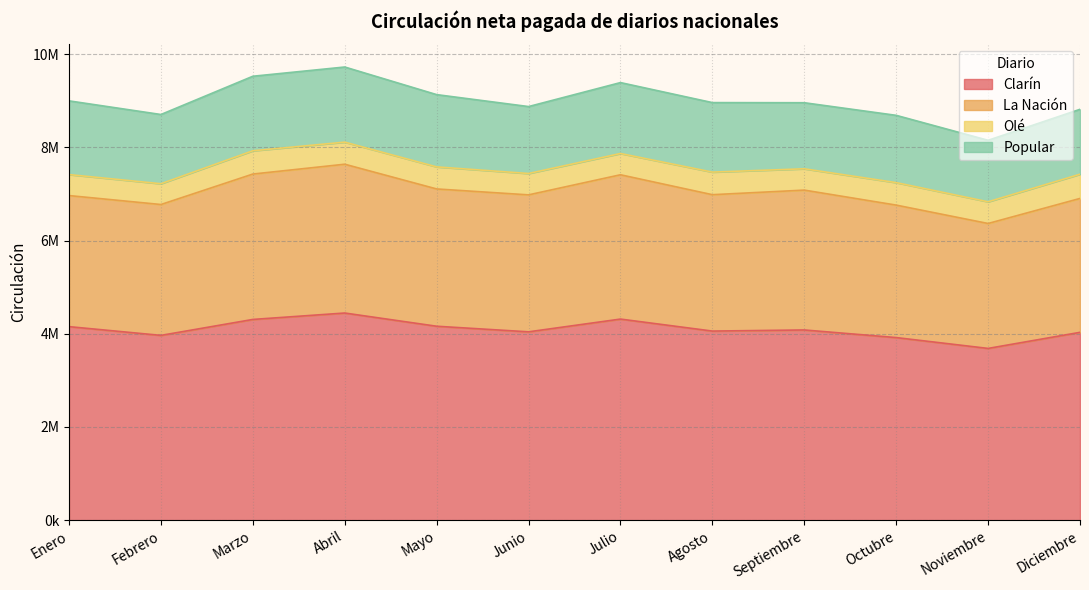

What are all the series names shown in the legend?

Clarín, La Nación, Olé, Popular